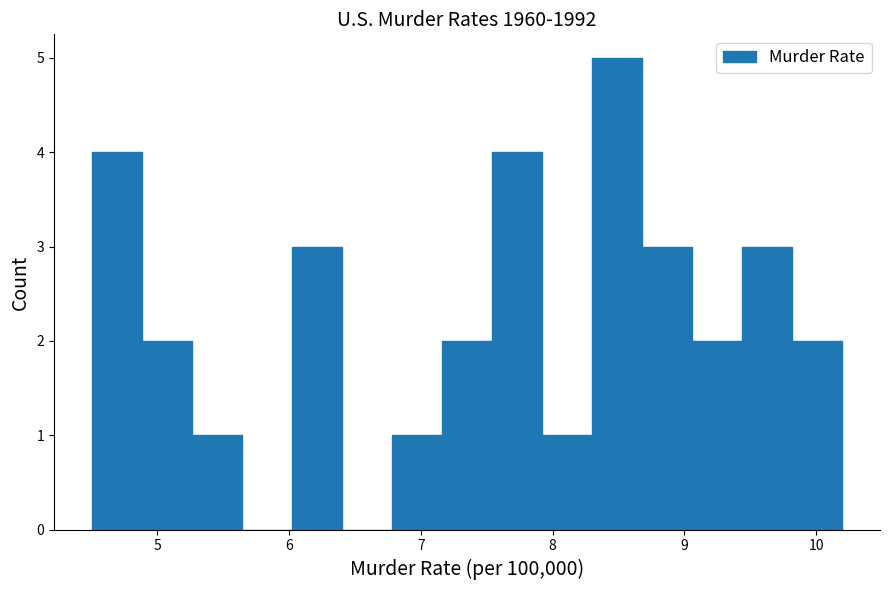

Read against the x-axis, roughly where is the centre of the tallest bar?

8.5